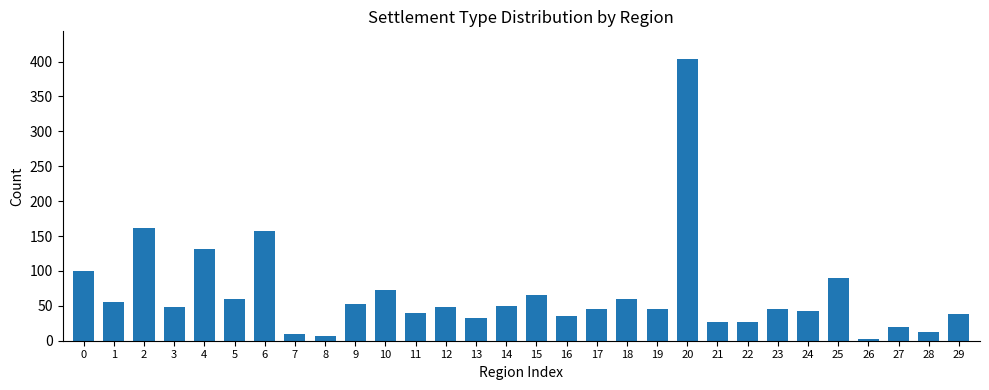

How many bars are there in total?

30